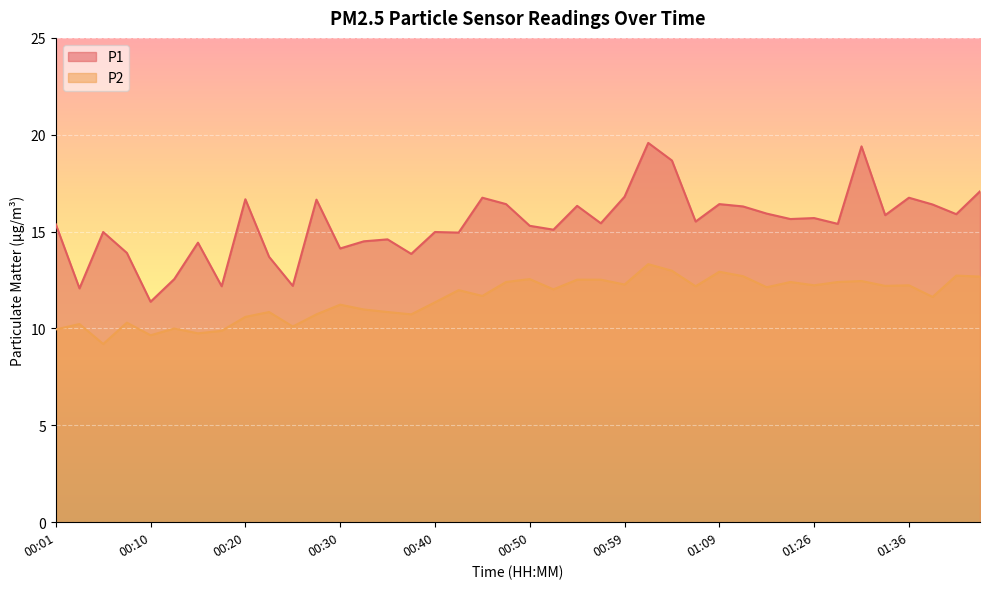

At which label does P1 first exceed 15?

00:01